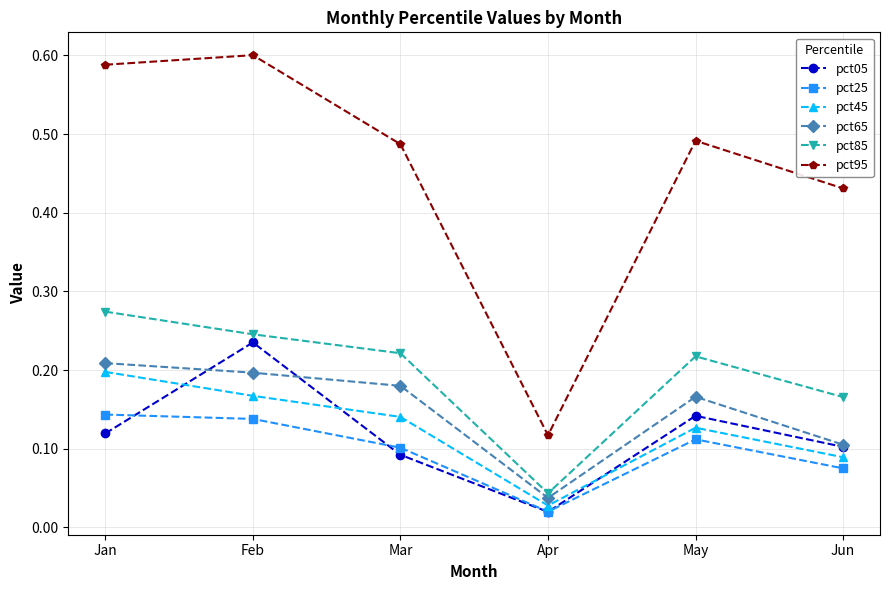

True or false: pct05 has a value of 0.1 at Mar.

True